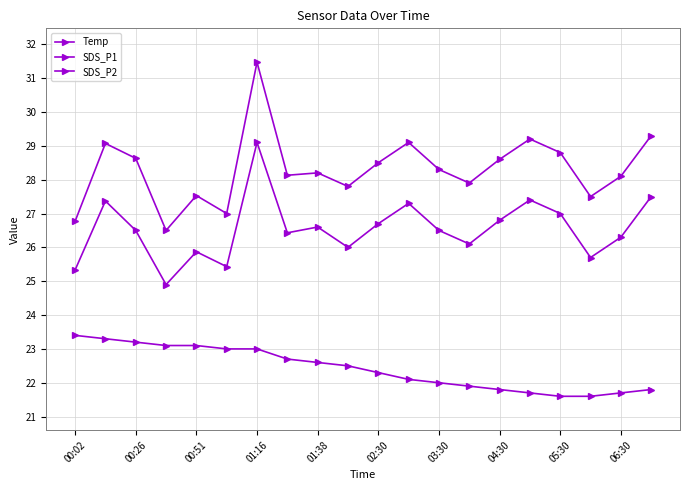

Is this an area chart (filled region under the line)?

No